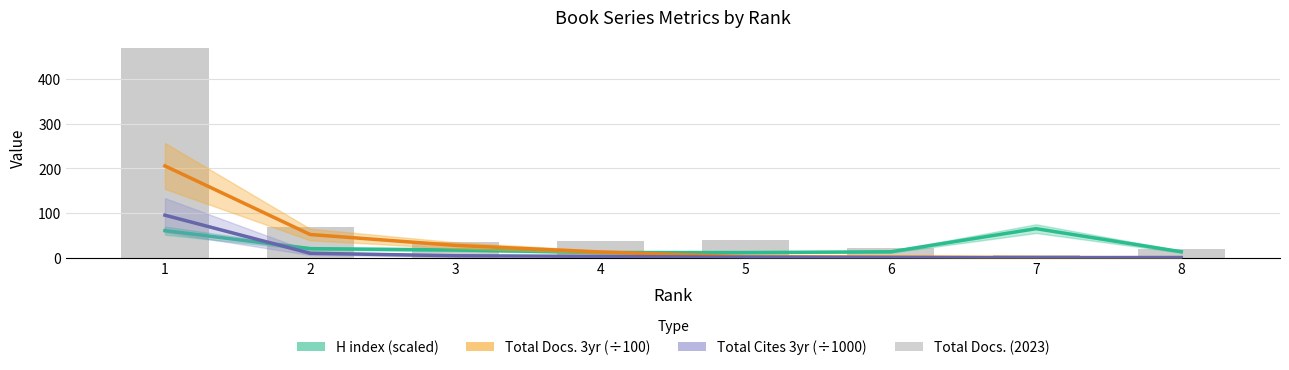

Reading left to right, extract all data points from this chart.

H index (scaled): 60.6	20.3	17.4	11.6	11.5	13.3	65.0	13.3
Total Docs. 3yr (÷100): 205.3	51.9	27.6	12.8	2.2	1.7	0.4	0.0
Total Cites 3yr (÷1000): 95.2	9.9	4.4	2.9	0.9	0.0	0.0	0.5
Total Docs. (2023): 470.0	69.0	35.0	37.0	39.0	22.0	5.0	20.0